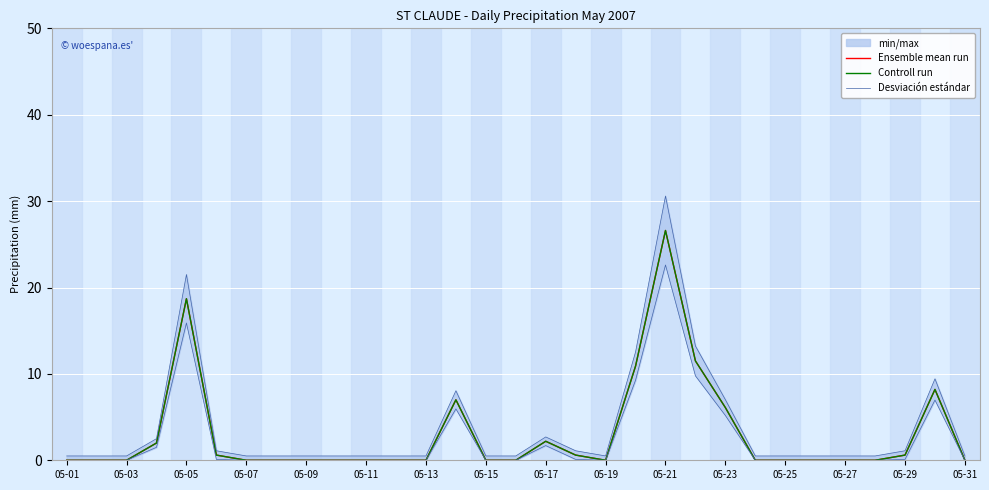

At 05-15, list the series in order from smallest to largest.

Ensemble mean run, Controll run, Desviación estándar